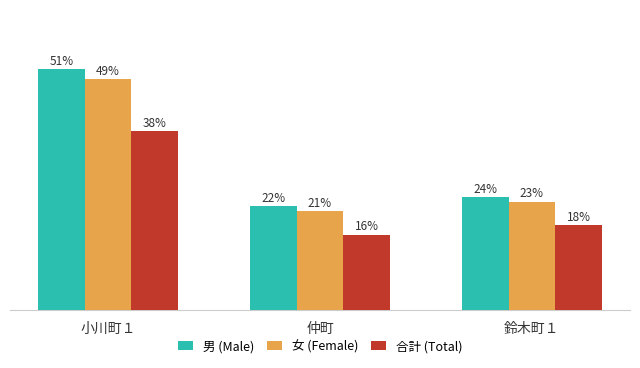

At which label does 合計 (Total) reach its peak?

小川町１